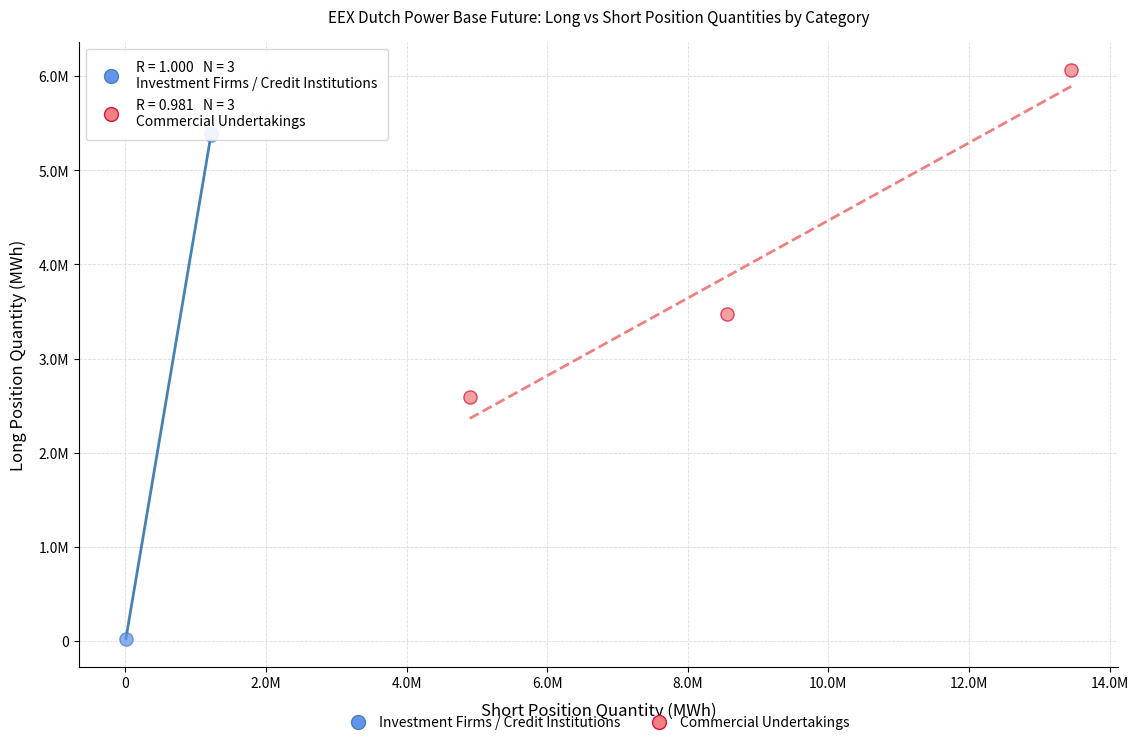

Which series contains the highest Y value?

Commercial Undertakings